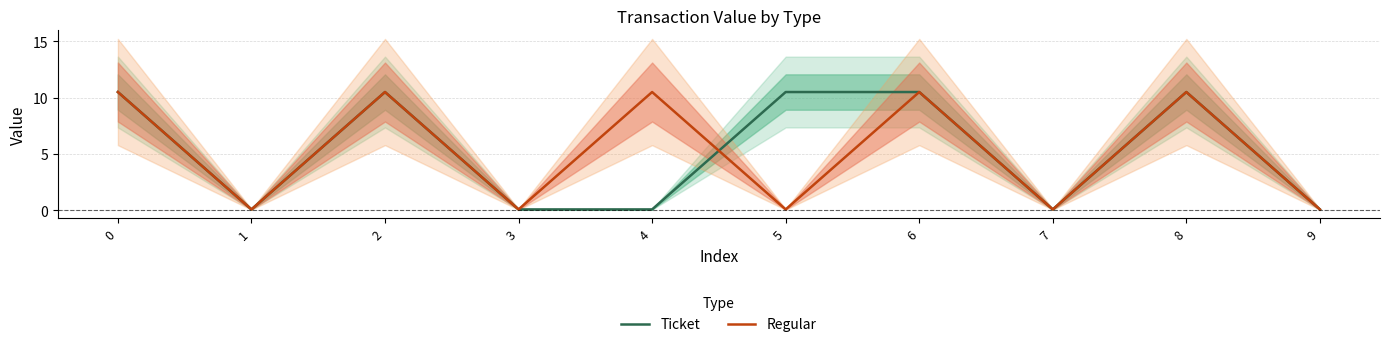

Reading right to left, extract all data points from this chart.

Ticket: 9=0.1	8=10.5	7=0.1	6=10.5	5=10.5	4=0.1	3=0.1	2=10.5	1=0.1	0=10.5
Regular: 9=0.1	8=10.5	7=0.1	6=10.5	5=0.1	4=10.5	3=0.1	2=10.5	1=0.1	0=10.5